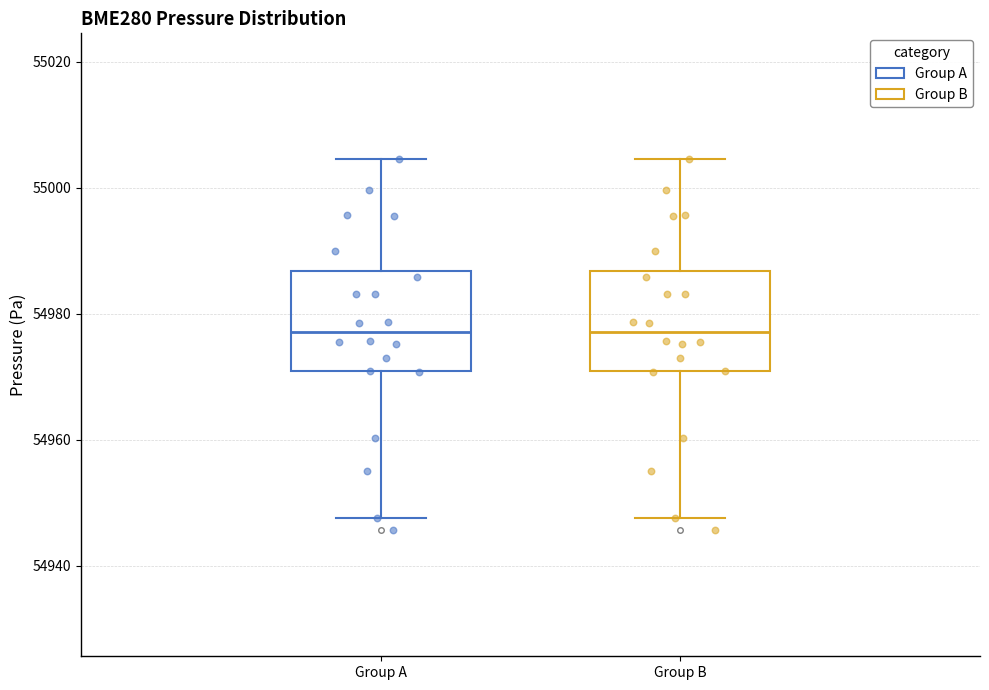

Reading left to right, transcribe this box plot: for each box, give where its median line is, the range the box spans, and where its two whiskers end, as read against the y-axis. The values are not printed on the chart, so give them approximately, as read against the axis.

Group A: median 54978, box 54970 to 54986, whiskers 54948 to 55004
Group B: median 54978, box 54970 to 54986, whiskers 54948 to 55004